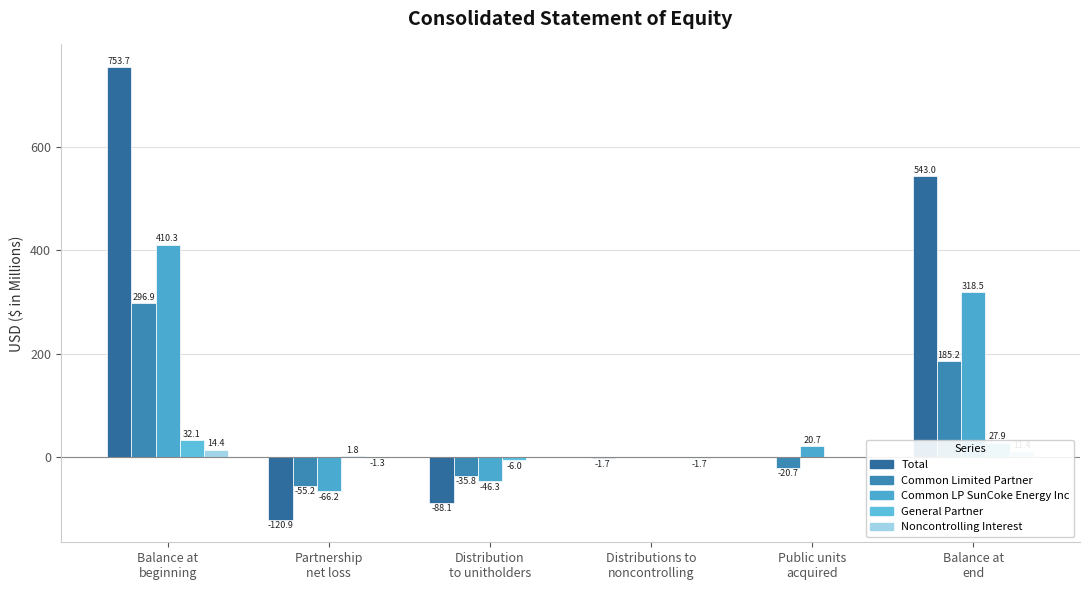

The value of General Partner at Public units
acquired is 0.0. True or false?

True